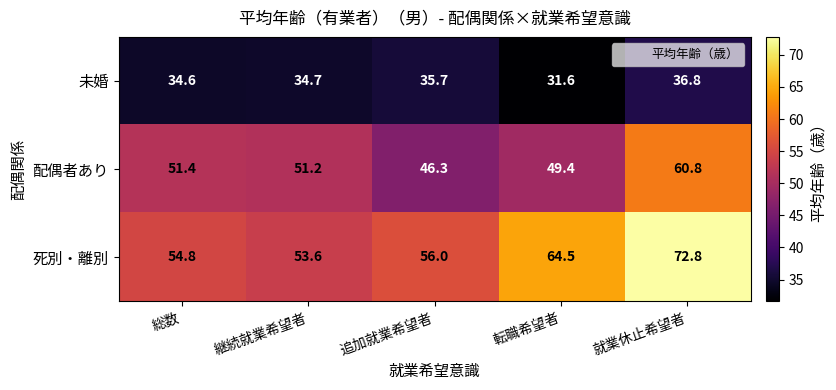

Rank the series at 継続就業希望者 from lowest to highest value.

未婚, 配偶者あり, 死別・離別